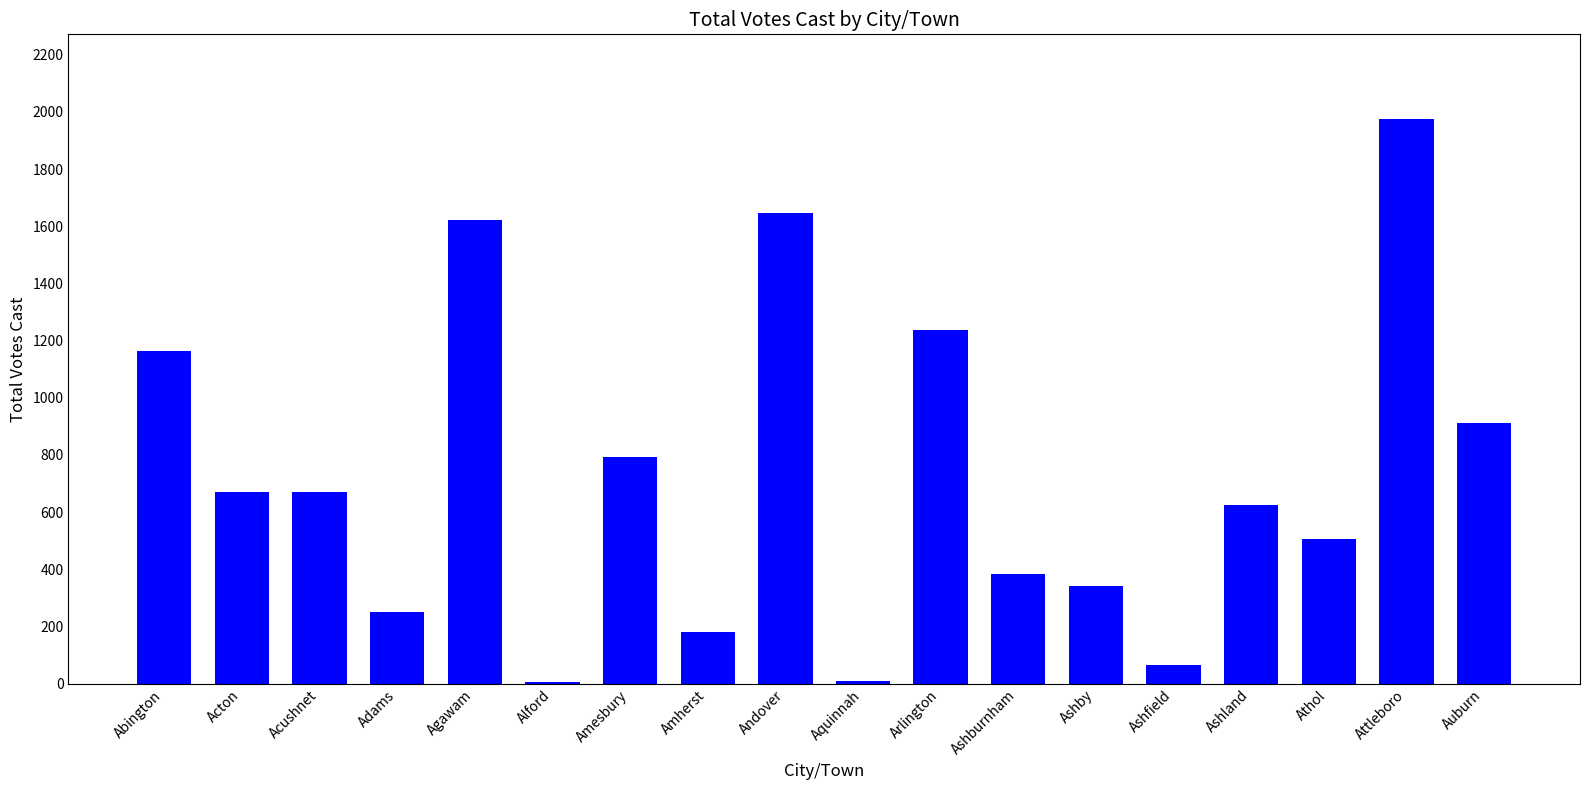

Where is the data nearest to the value 991?

Auburn